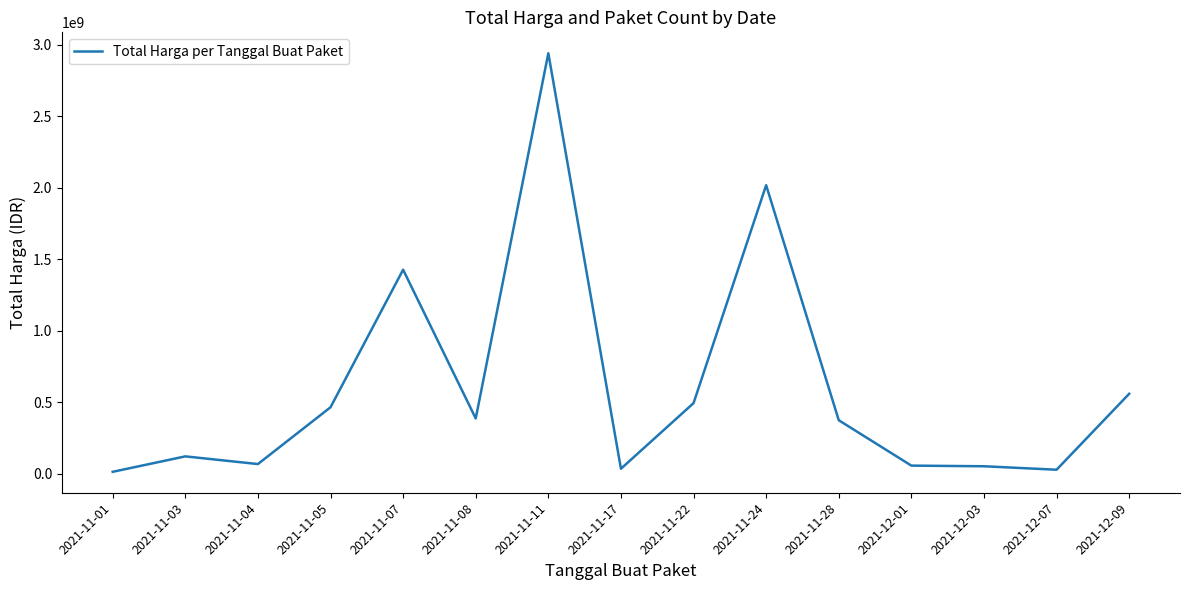

What is the greatest value displayed?

2938963240